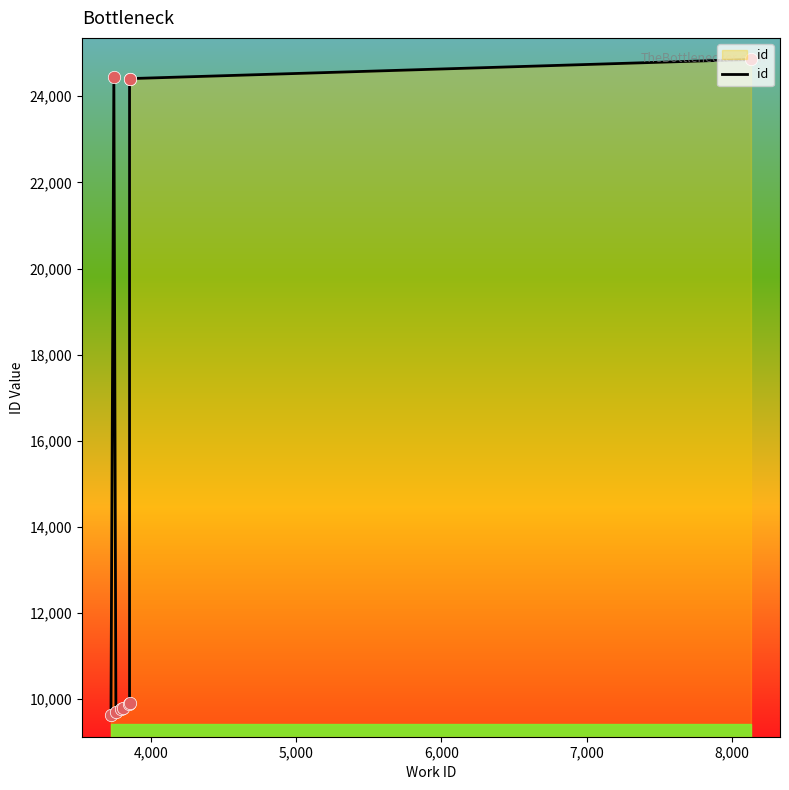

What is the ratio of the value at 7,000 to the value at 8,000?

1.0